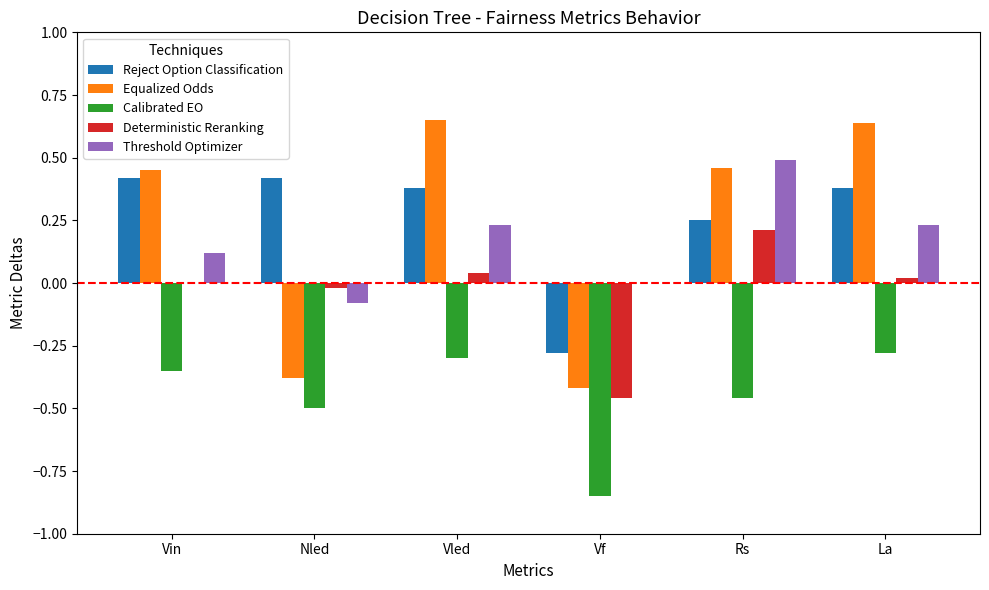

Between Nled and La, which series saw the biggest shift?

Equalized Odds